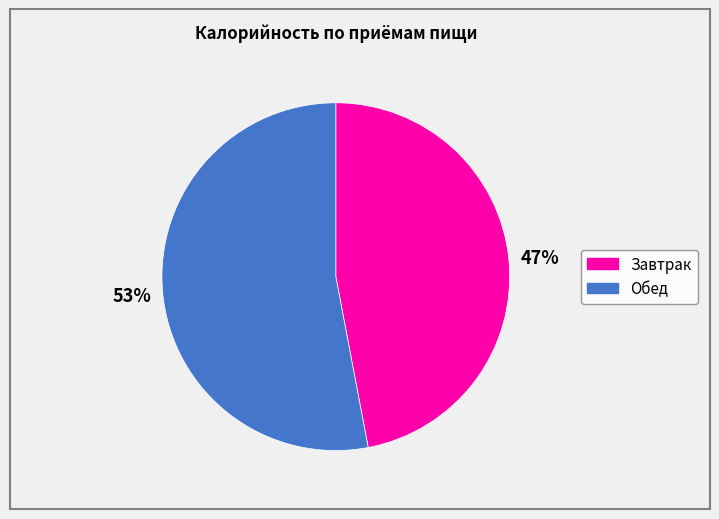

Do Обед and Завтрак together represent more than half of the pie?

Yes